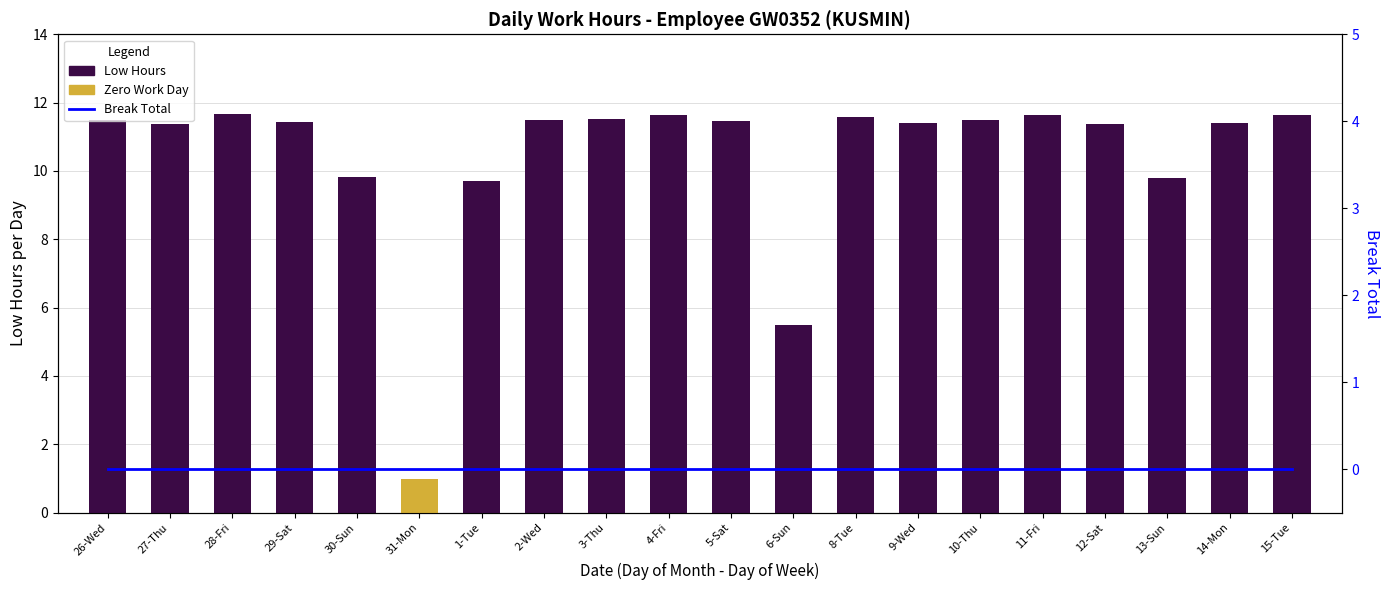

What position from the right is 6-Sun?

9